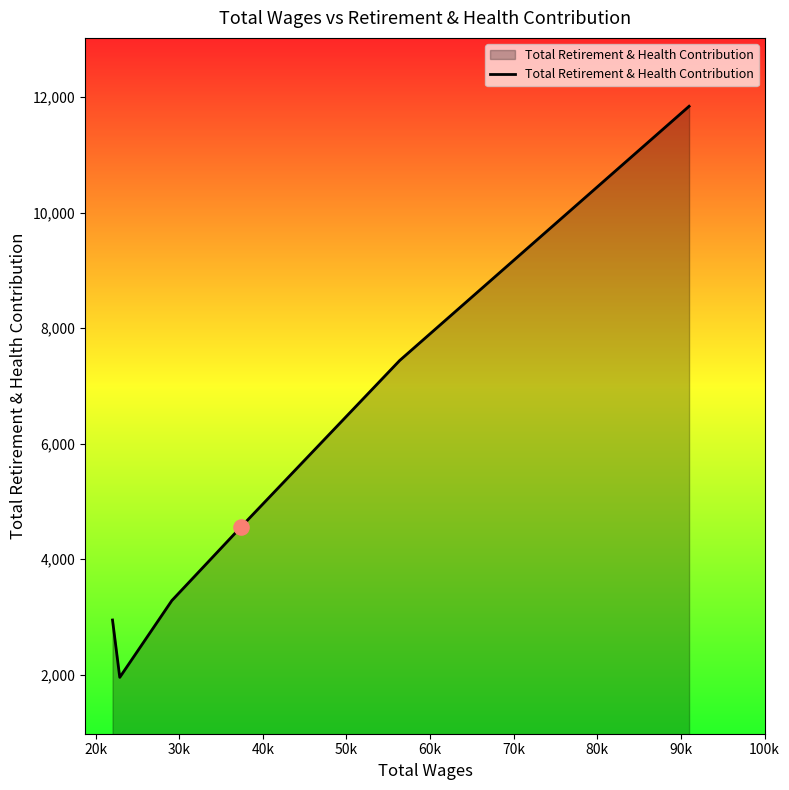

What is the difference between the maximum and minimum values?

9889